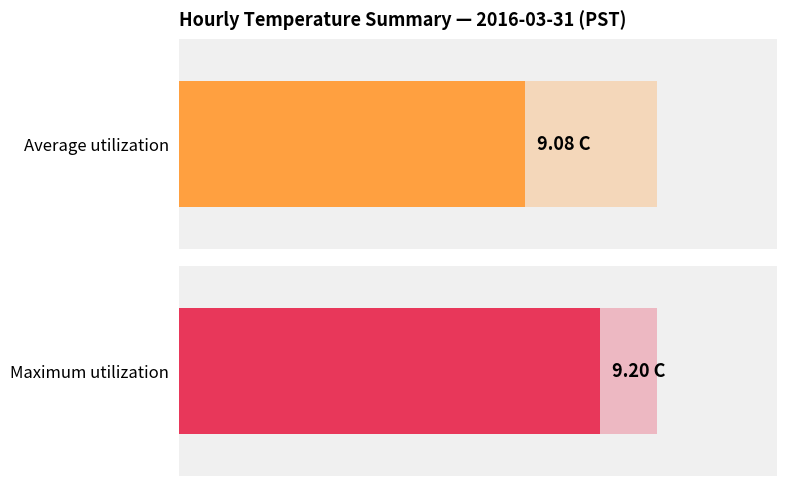

The Average utilization series shows 16.1 at 19. True or false?

False